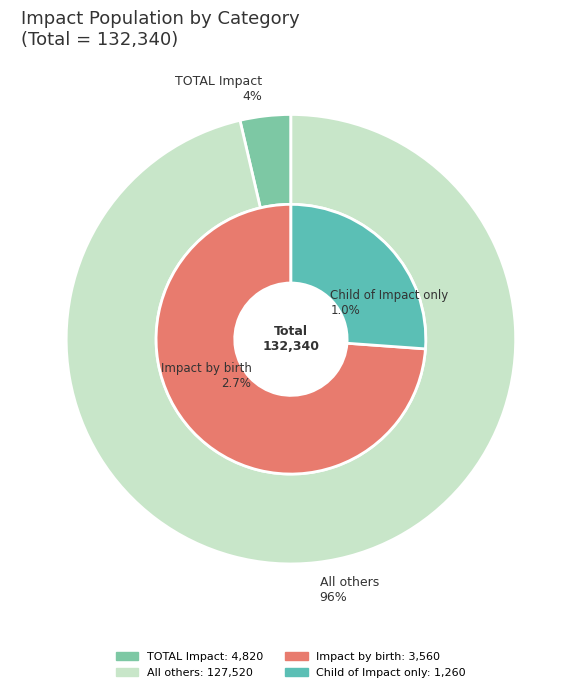

What is the majority slice?

All others